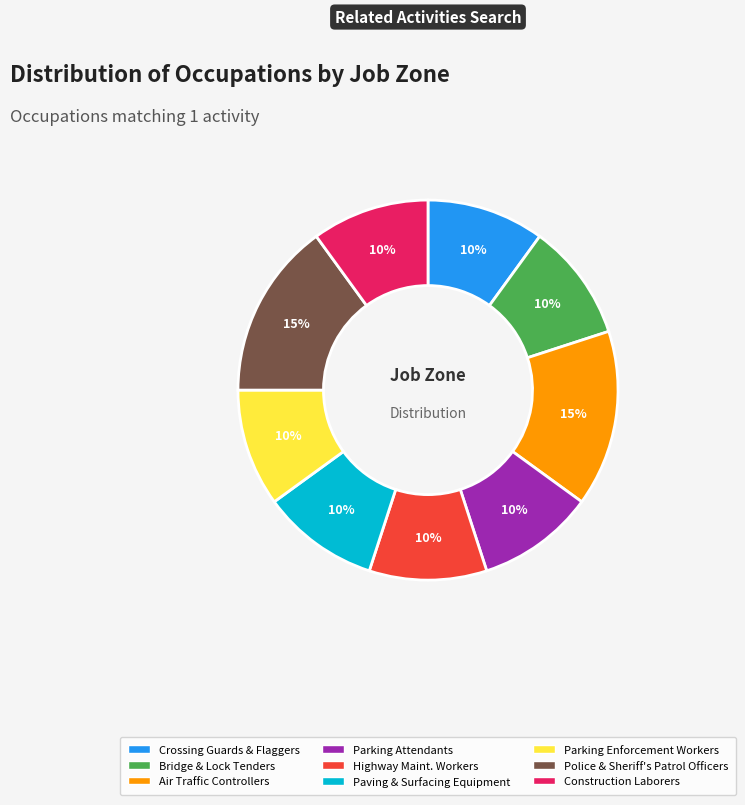

To the nearest percent, what is the average slice percentage?

11%